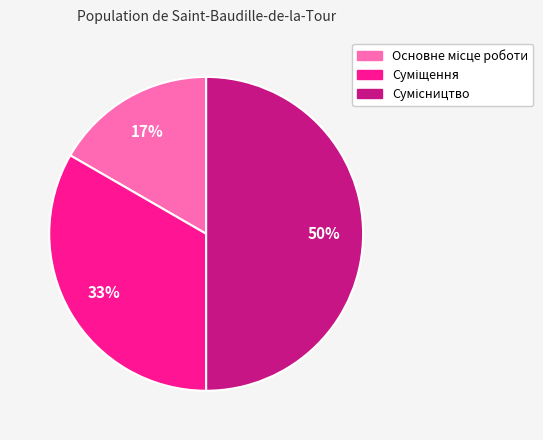

To the nearest percent, what is the difference between the largest and smallest slice percentages?

33%